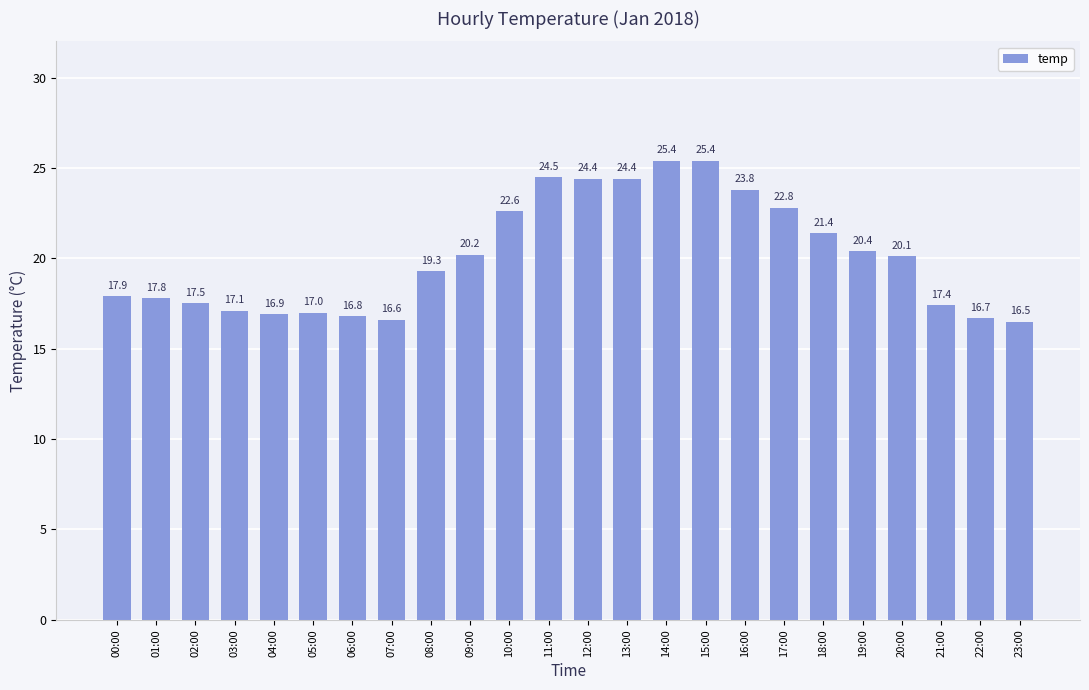

How many values exceed 20?

12